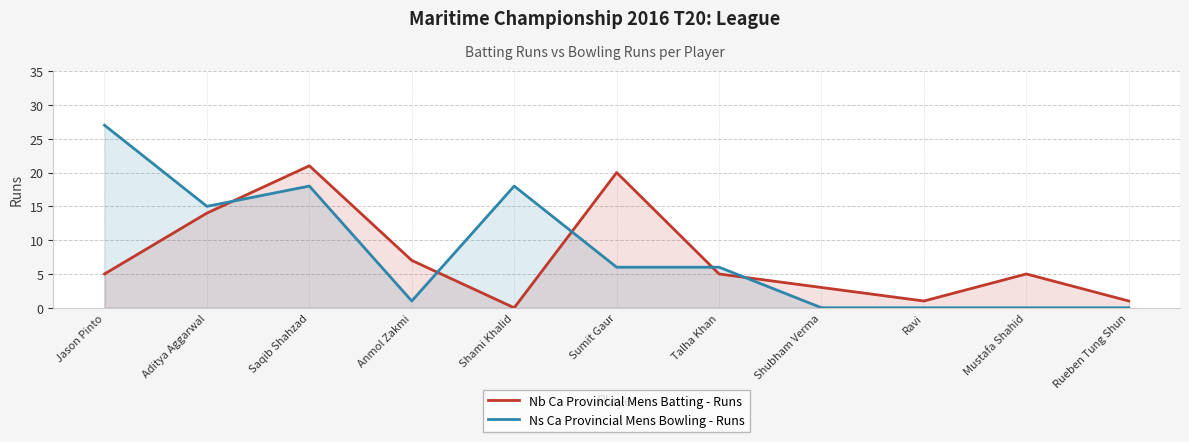

How many intersections are there between Nb Ca Provincial Mens Batting - Runs and Ns Ca Provincial Mens Bowling - Runs?

5